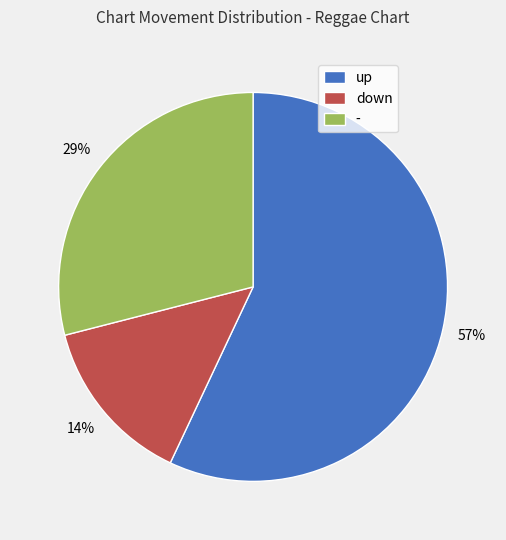

Which category has the smallest portion of the pie?

down